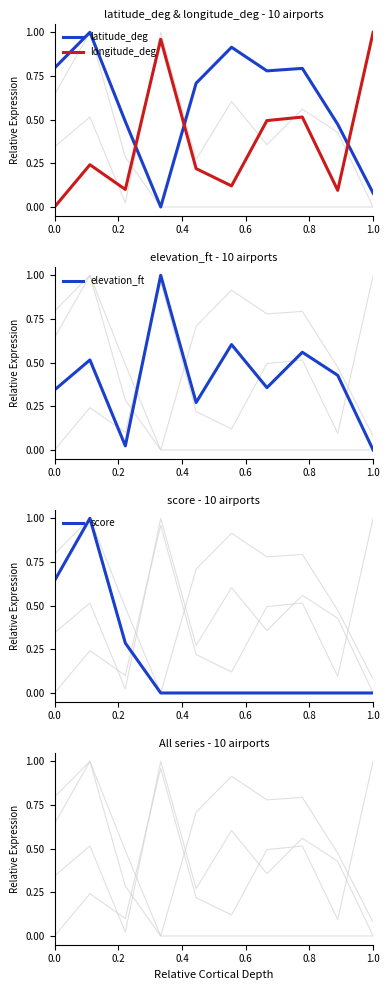

What are all the series names shown in the legend?

latitude_deg, longitude_deg, elevation_ft, score